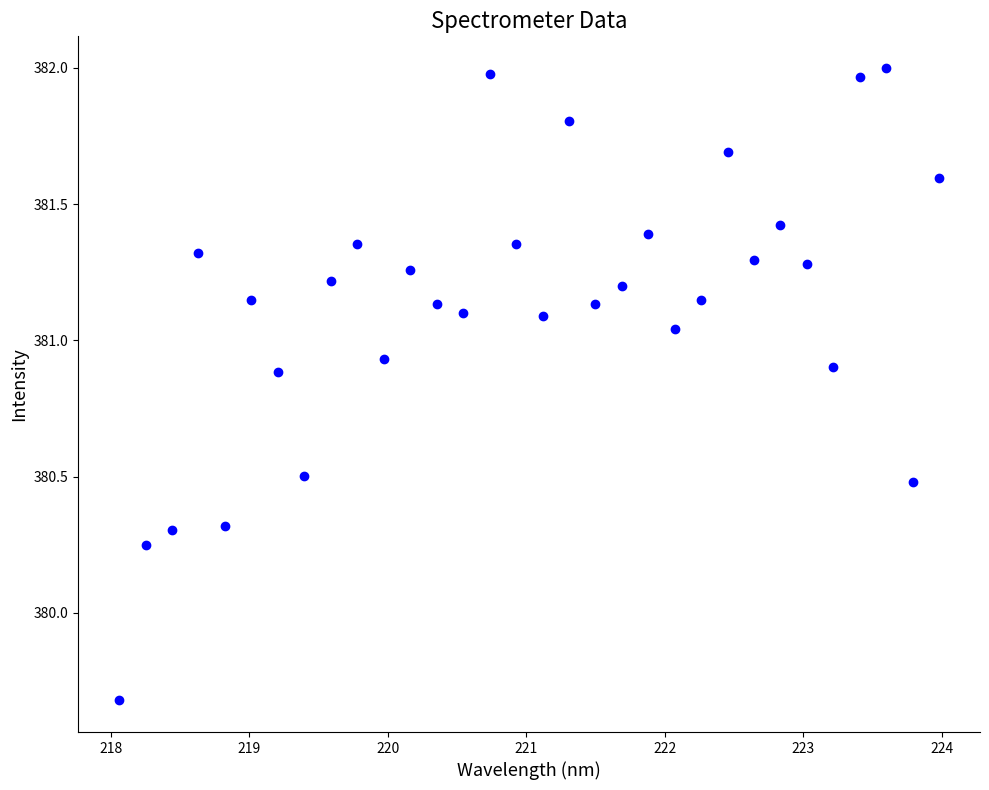

What is the range of X values (max minus min)?

5.9